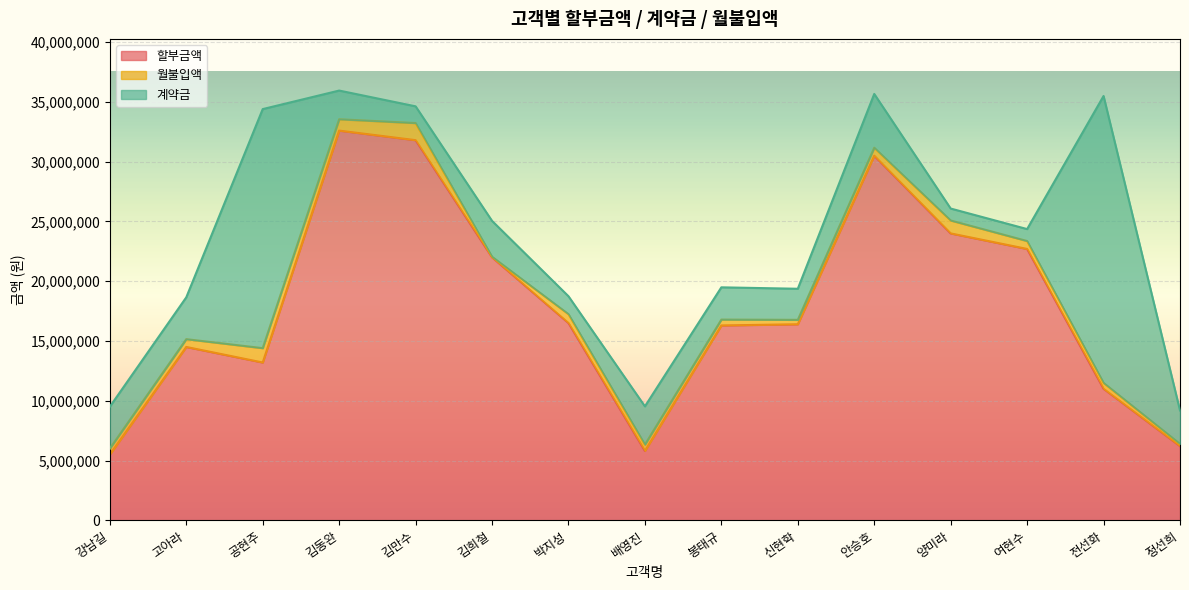

True or false: 할부금액 has more than 1 points higher than both neighbors.

True